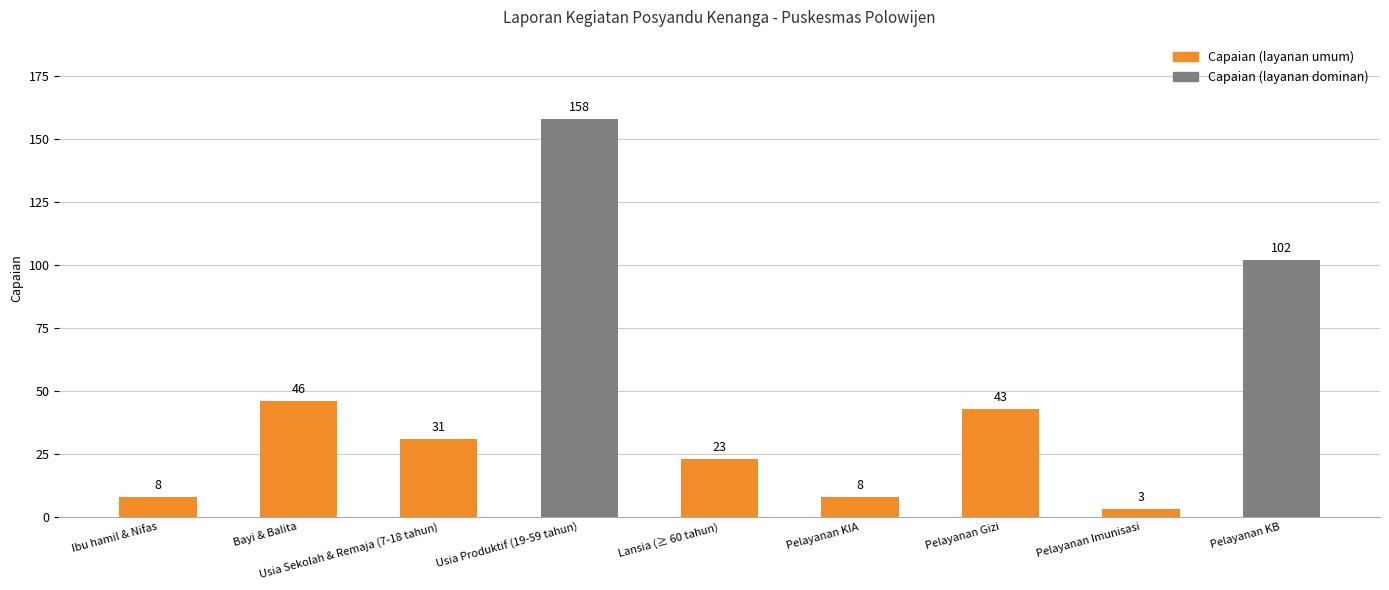

What is the greatest value displayed?

158